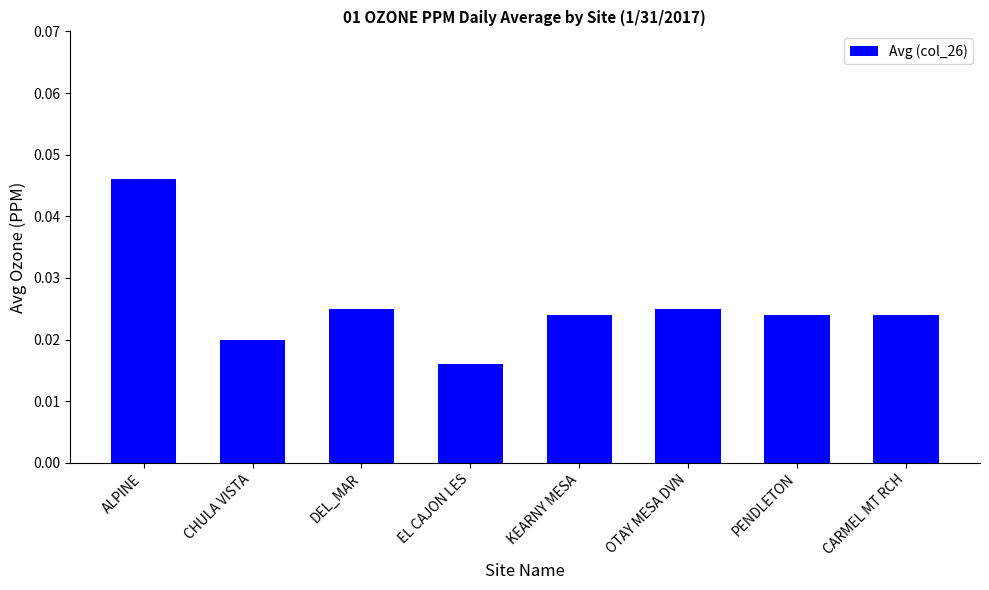

What is the label of the 2nd bar from the right?

PENDLETON